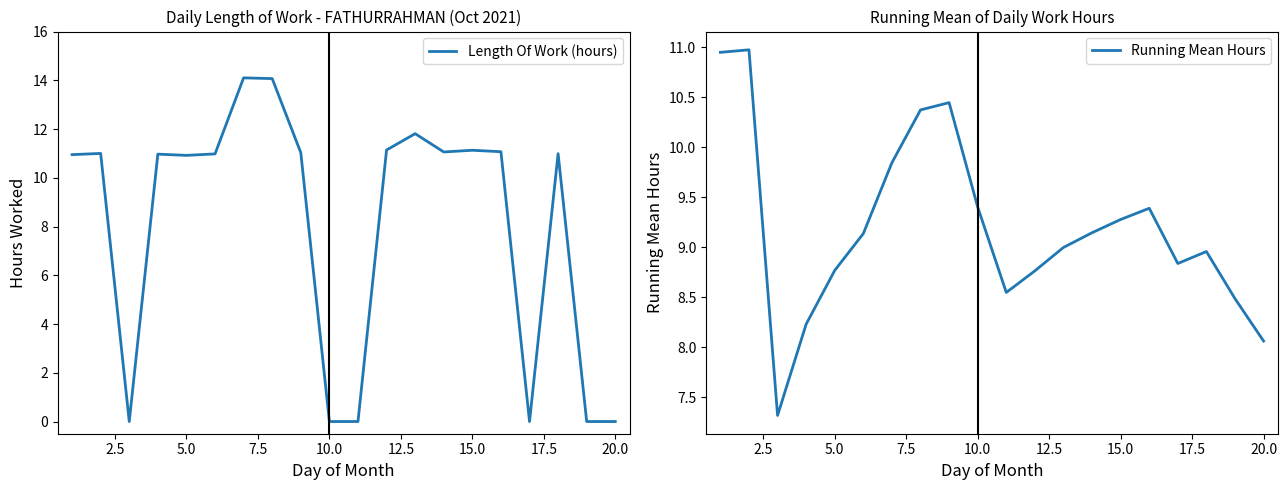

What is the value of the Running Mean Hours point at the 19th from the left?

8.5